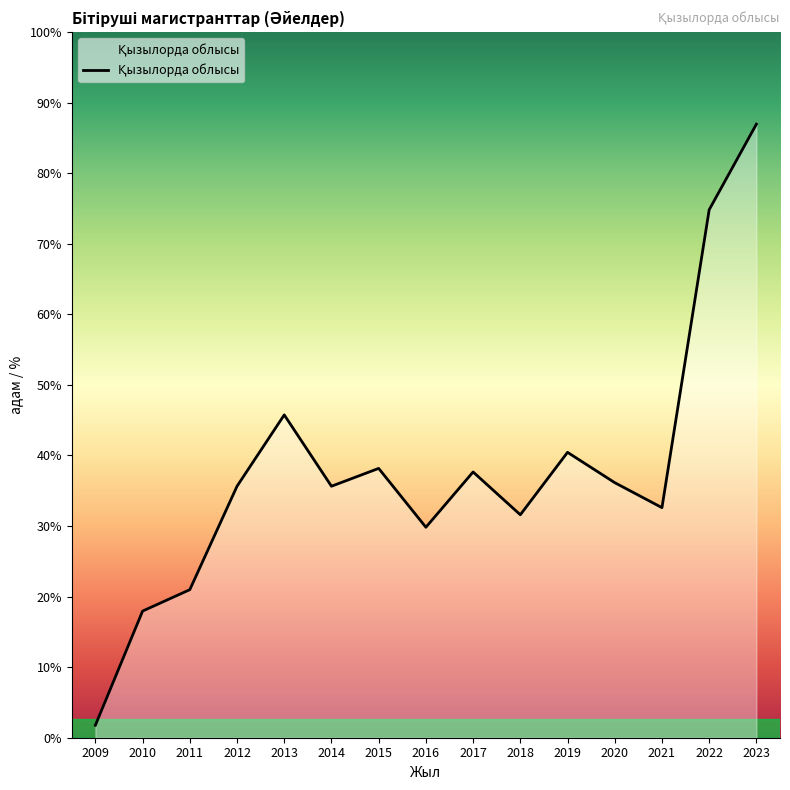

Rank the categories by value from lowest to highest.

2009, 2010, 2011, 2016, 2018, 2021, 2012, 2014, 2020, 2017, 2015, 2019, 2013, 2022, 2023